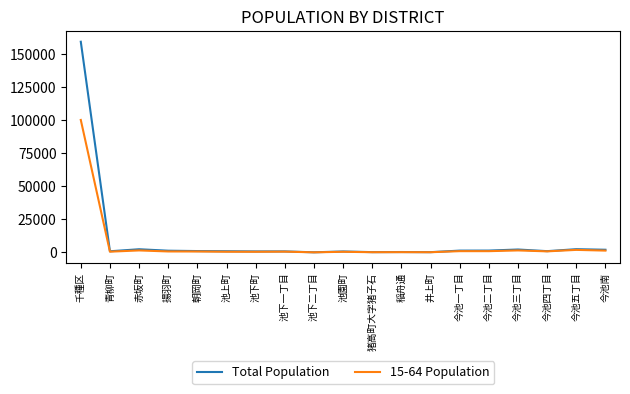

What is the spread (max minus min) of values at 千種区?

59220